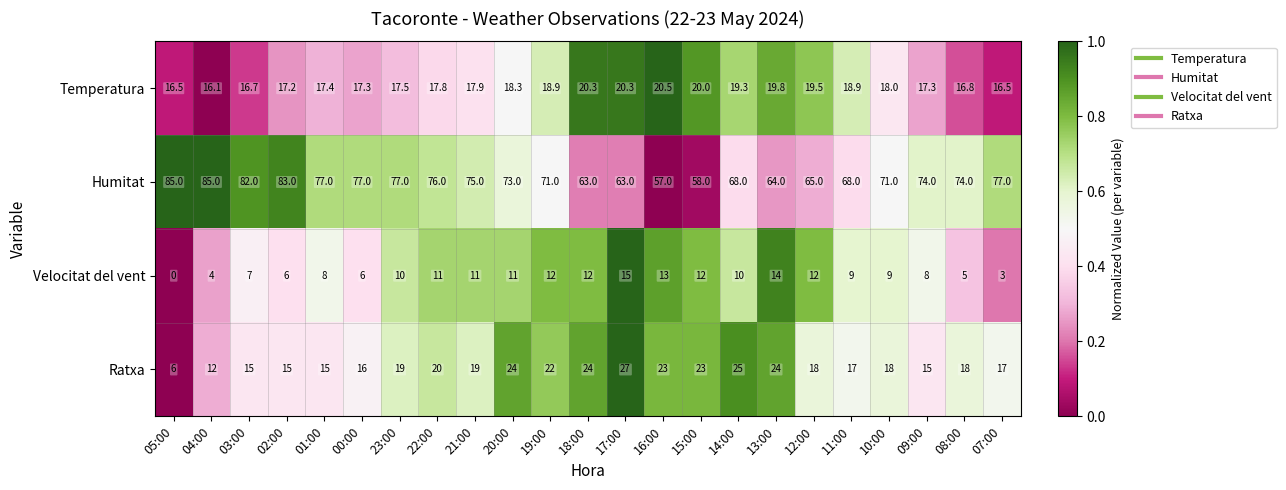

Which series has the widest spread of values?

Humitat